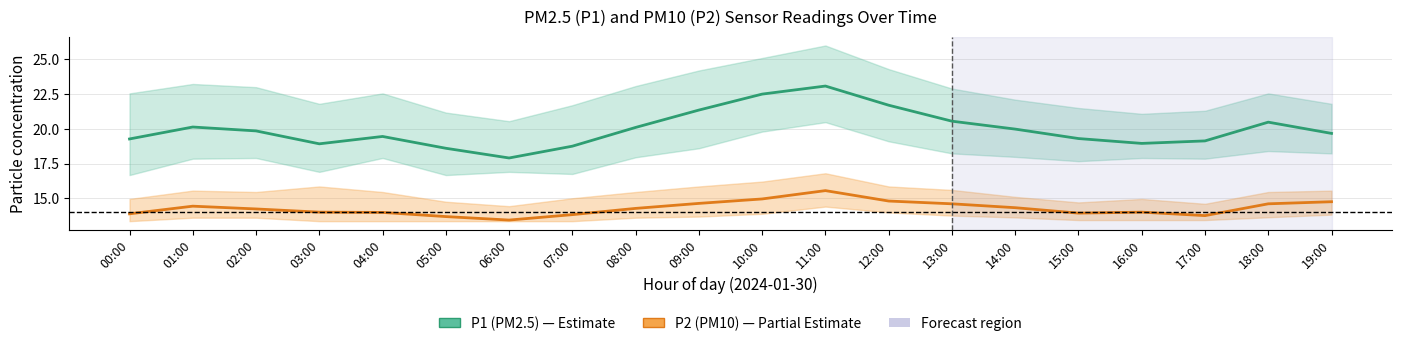

True or false: P2 (PM10) and P1 (PM2.5) intersect in this chart.

False